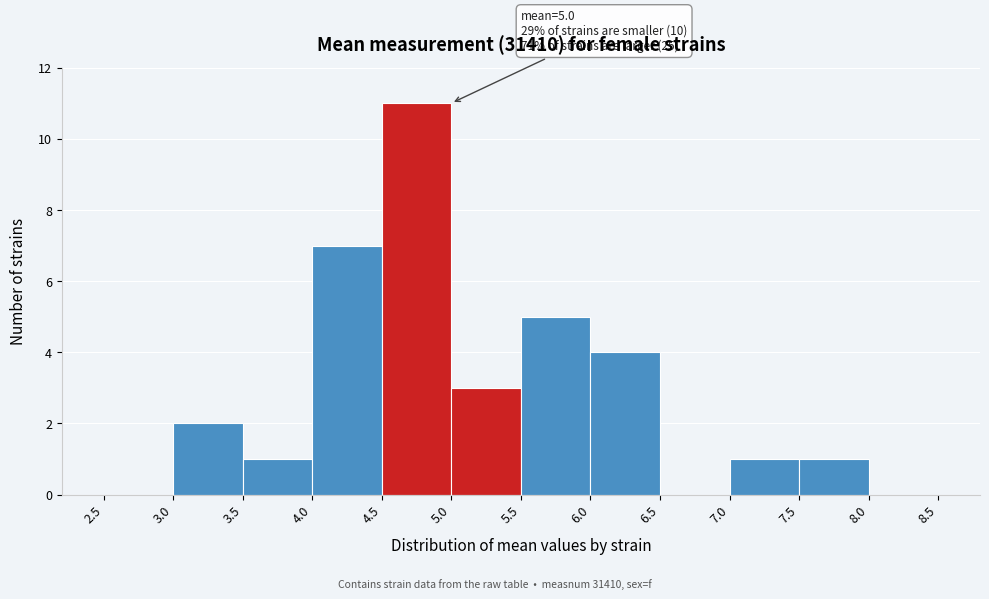

Which range on the x-axis has the tallest bar?

4.5 to 5.0